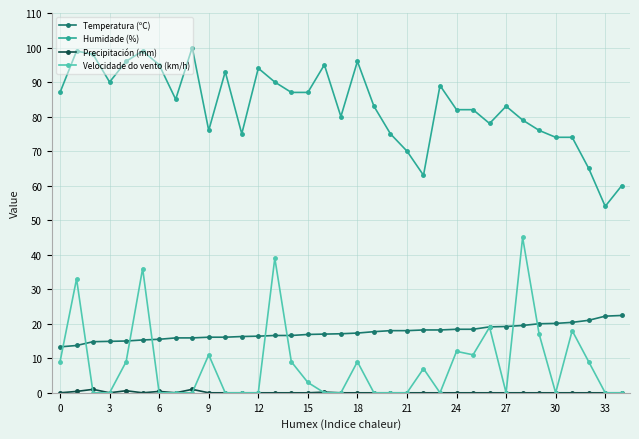

What is the difference between the second highest and second lowest values in the Velocidade do vento (km/h) series?

39.0